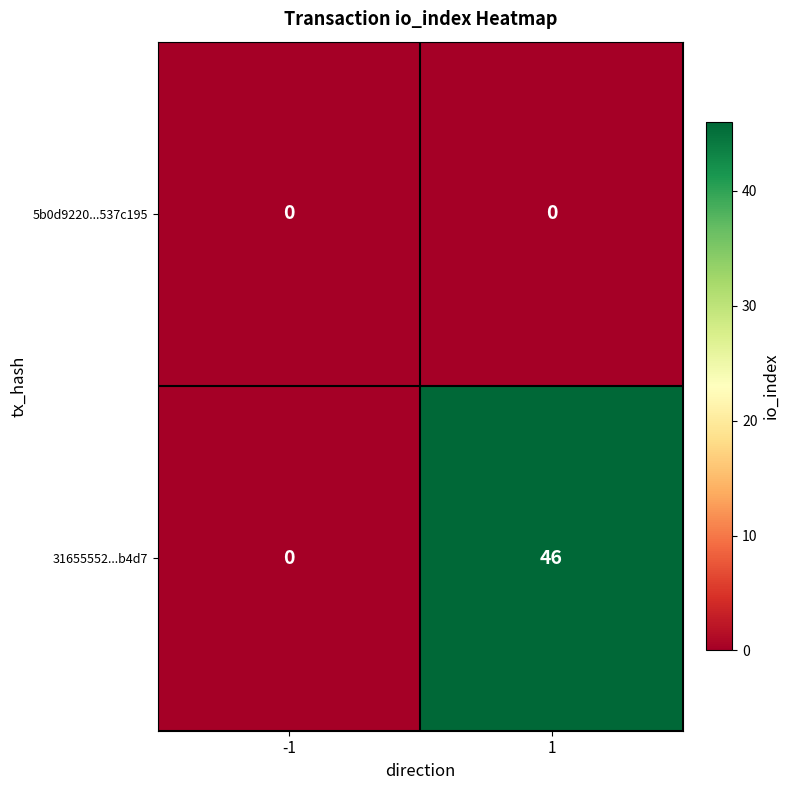

What is the sum of the 31655552...b4d7 values at -1 and 1?

46